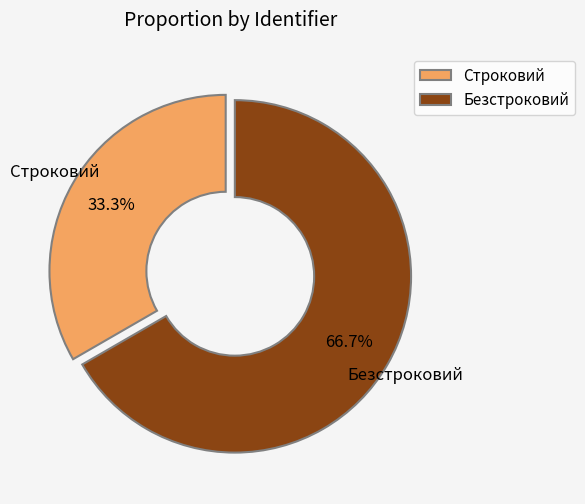

The Строковий slice represents 39% of the pie. True or false?

False